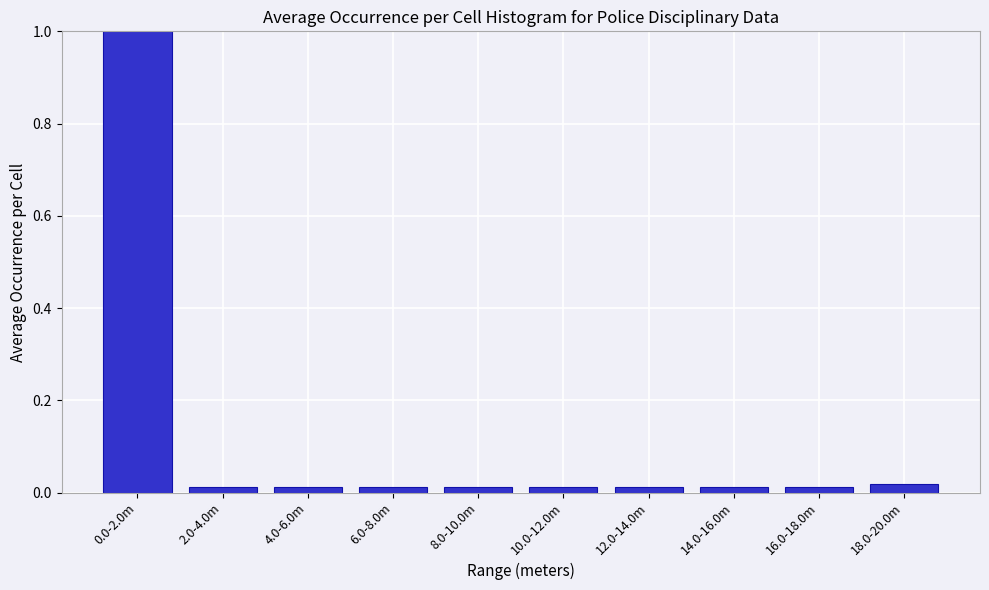

The chart shows a value of 1.0 at 0.0-2.0m. True or false?

True